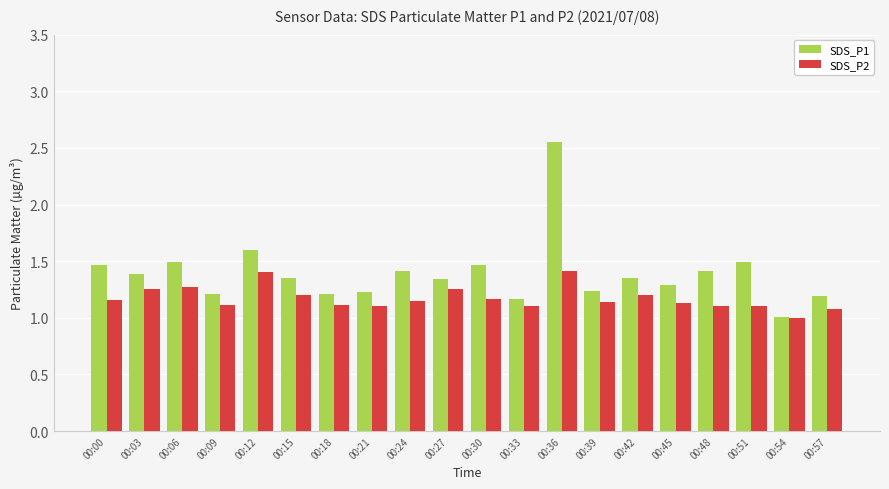

What is the difference between the second highest and minimum values in the SDS_P1 series?

0.6